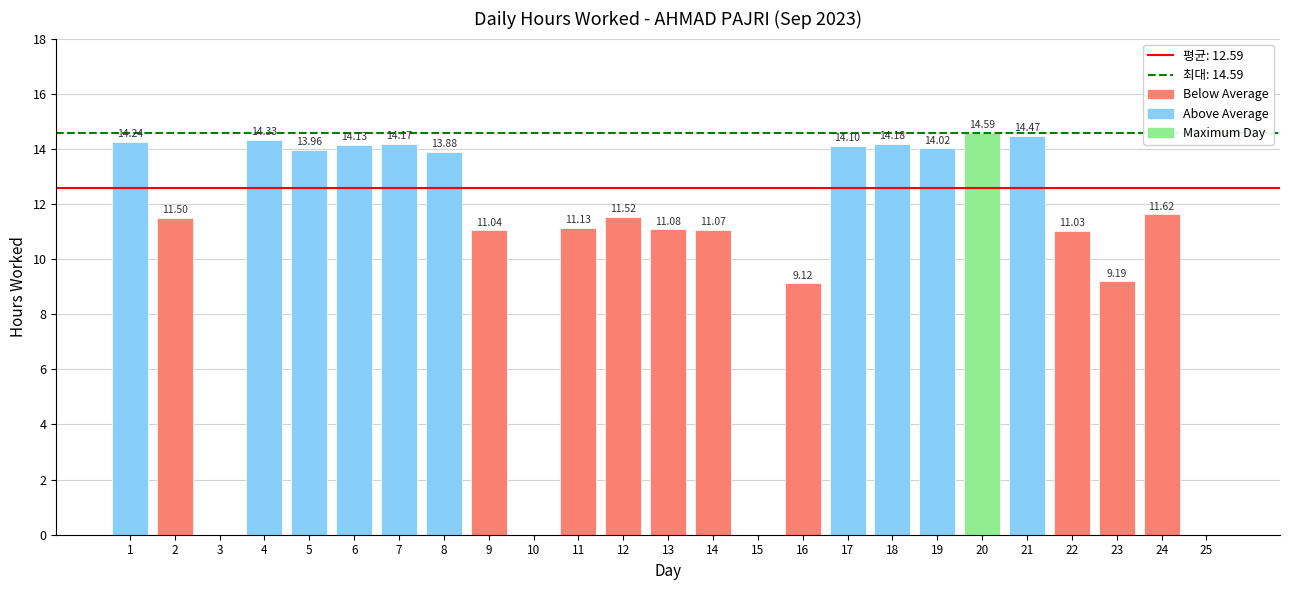

What is the change in value from 19 to 23?

-4.8